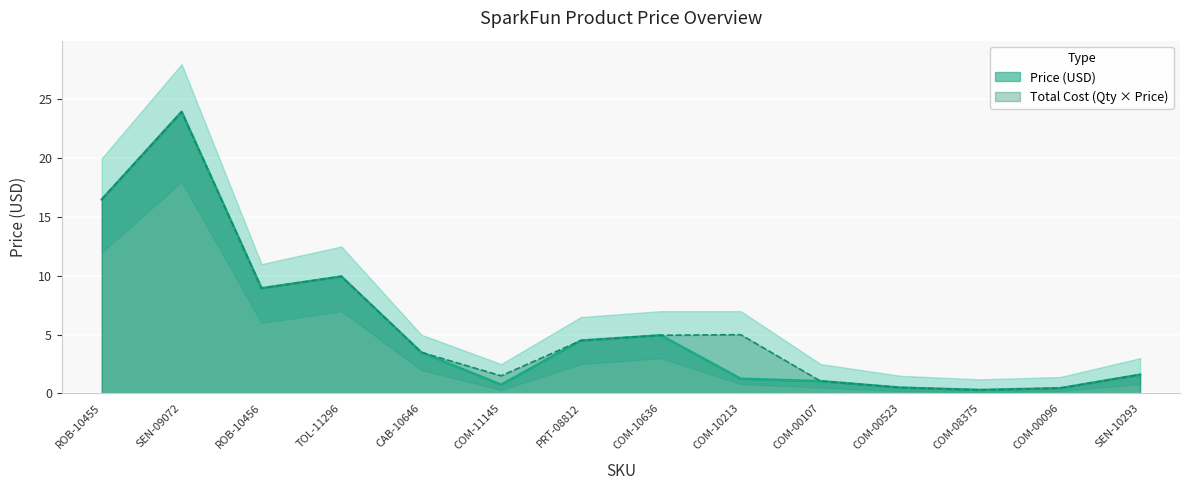

Rank the series by their maximum value, from lowest to highest.

Price (USD), Total Cost